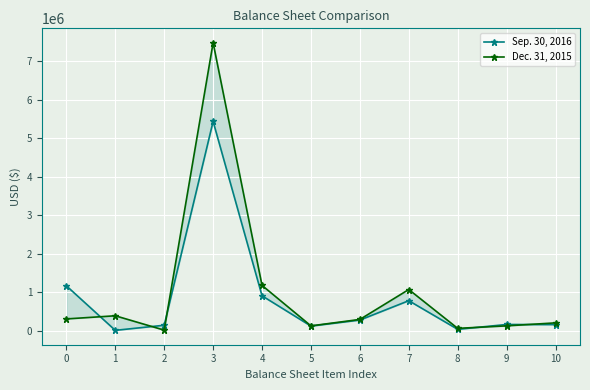

What is the difference between the highest and lowest values at 8?

24896